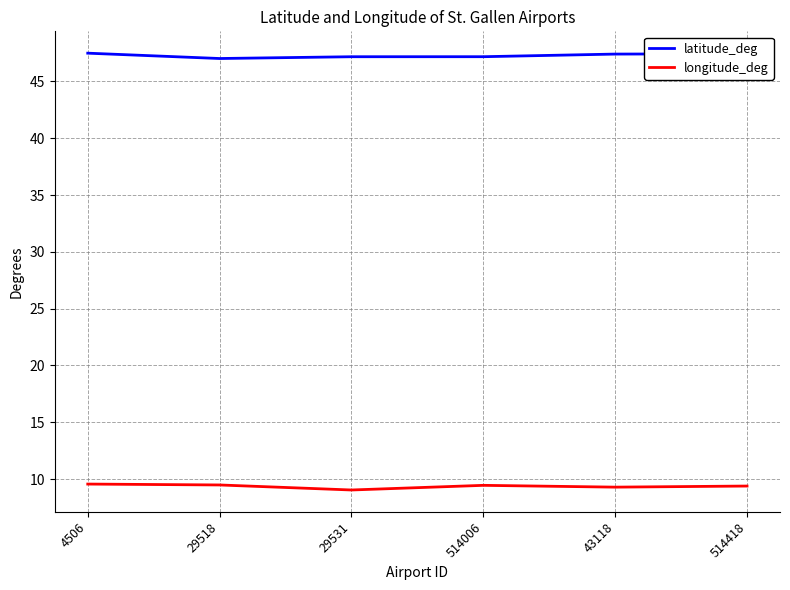

Is the value of longitude_deg at 4506 greater than the value of latitude_deg at 4506?

No